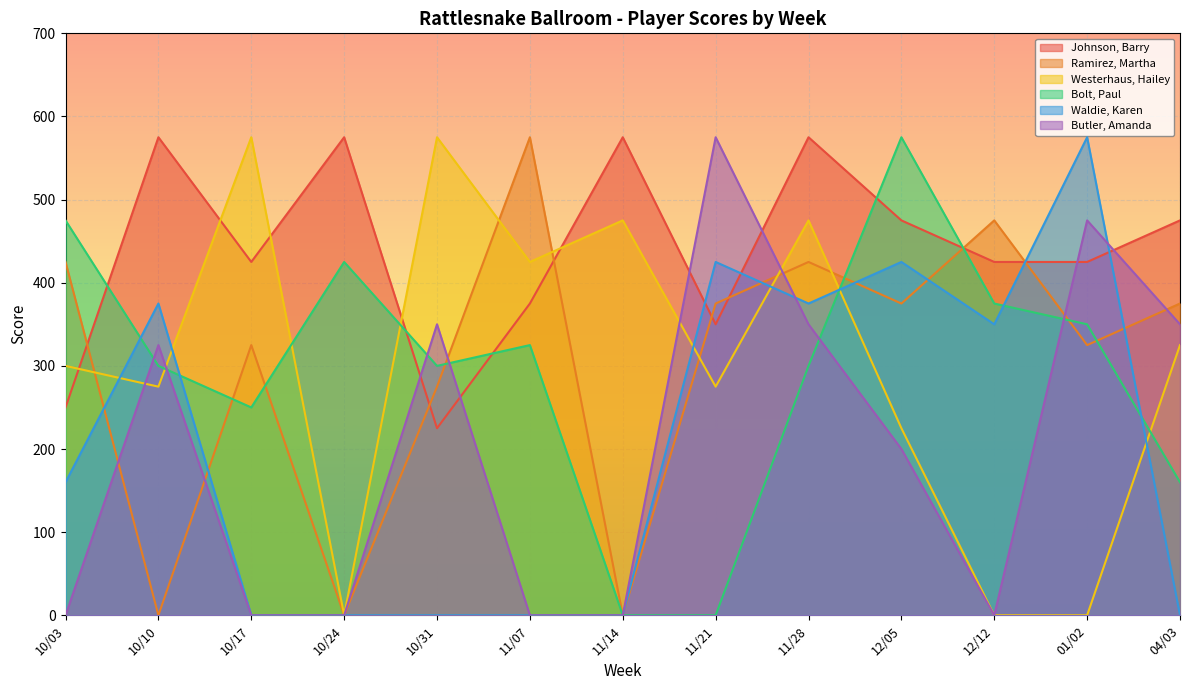

What is the label of the 13th point from the right?

10/03